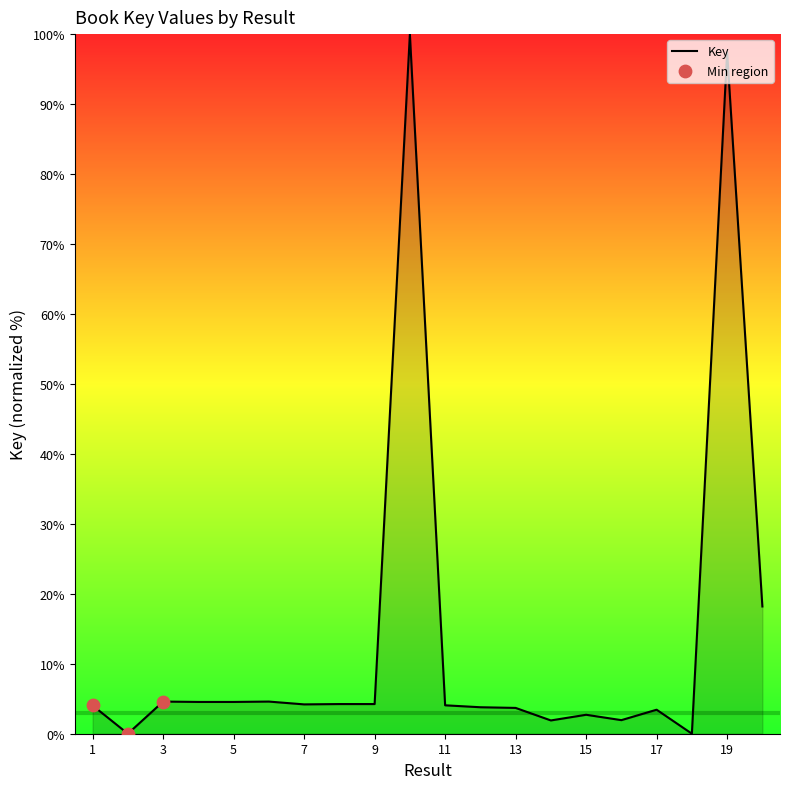

What is the difference between the maximum and minimum values?

100.0